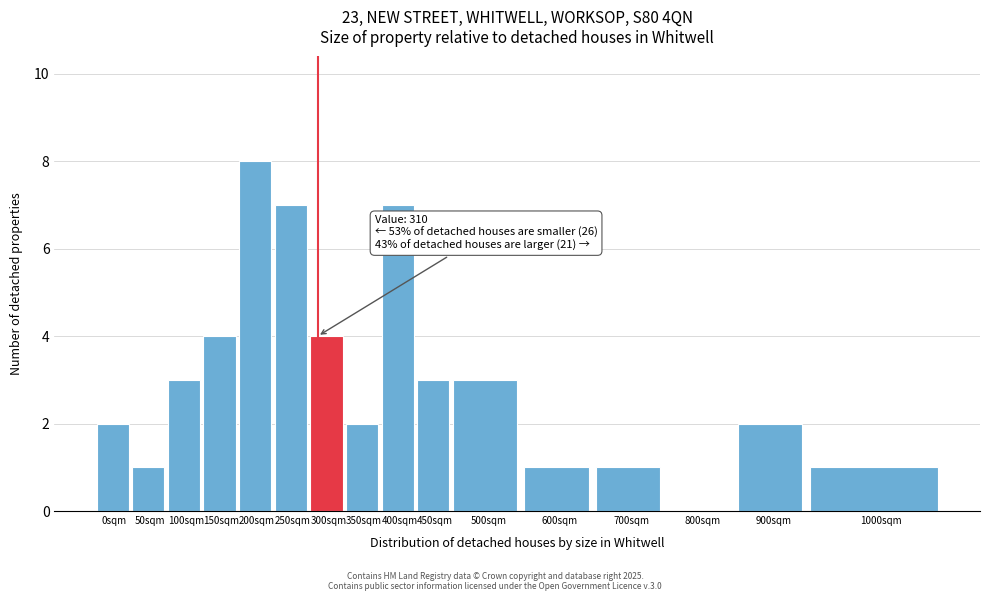

Reading left to right, extract all data points from this chart.

0sqm=2	50sqm=1	100sqm=3	150sqm=4	200sqm=8	250sqm=7	300sqm=4	350sqm=2	400sqm=7	450sqm=3	500sqm=3	600sqm=1	700sqm=1	800sqm=0	900sqm=2	1000sqm=1